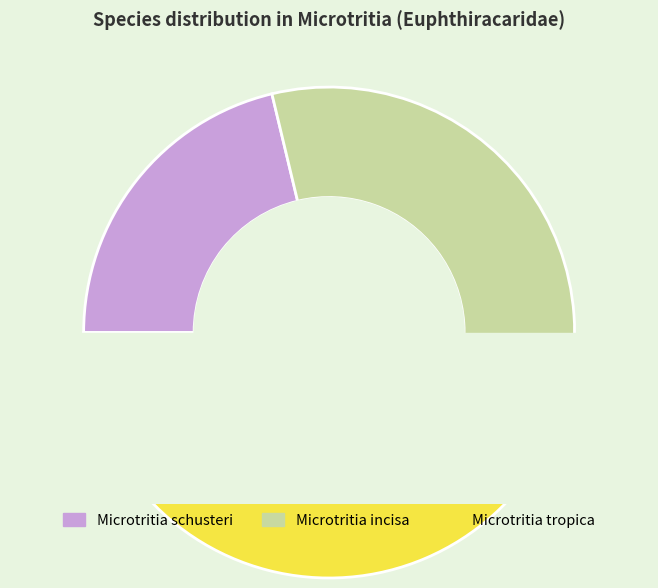

To the nearest percent, what is the average slice percentage?

33%